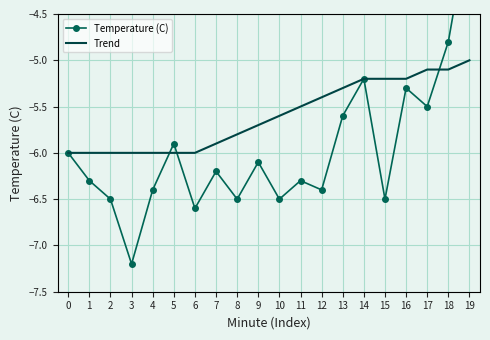

What is the sum of all Temperature (C) values?

-119.3